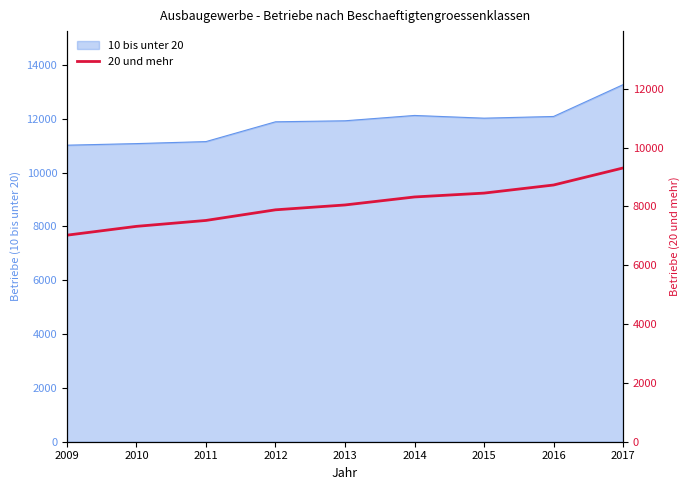

Reading left to right, extract all data points from this chart.

7020	7320	7521	7882	8047	8319	8450	8725	9304